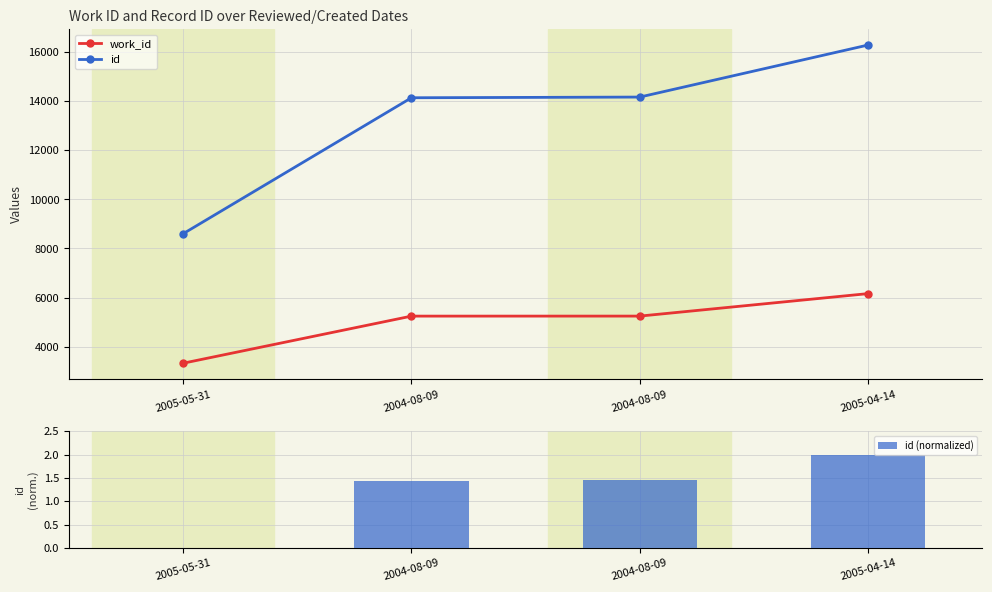

How many values in the id series are below 14161?

2